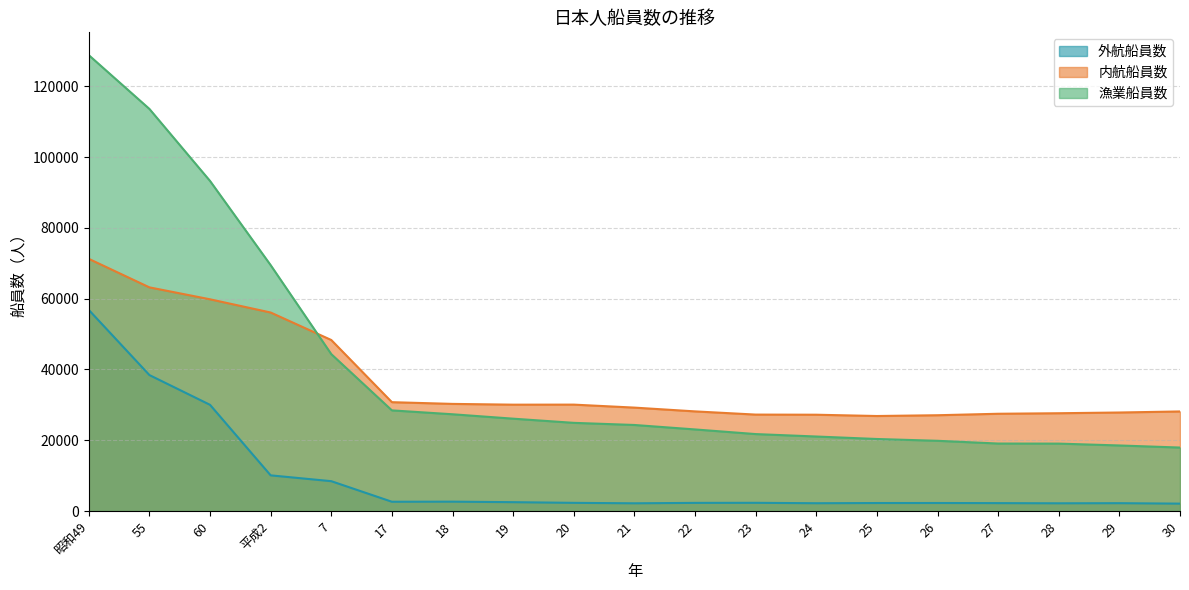

Which series has the largest range (max minus min)?

漁業船員数